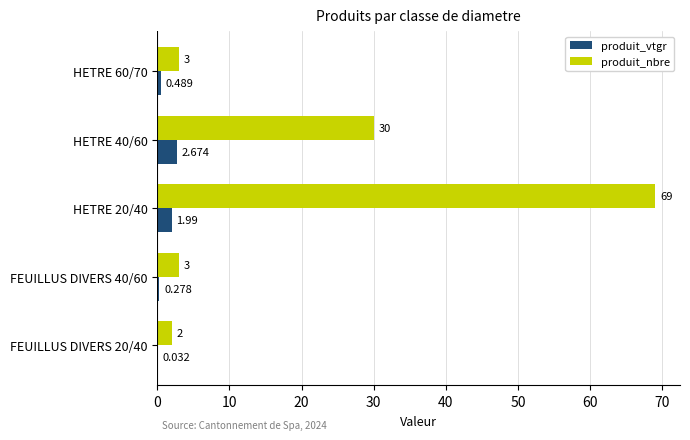

Which category has the highest value in the produit_vtgr series?

HETRE 40/60